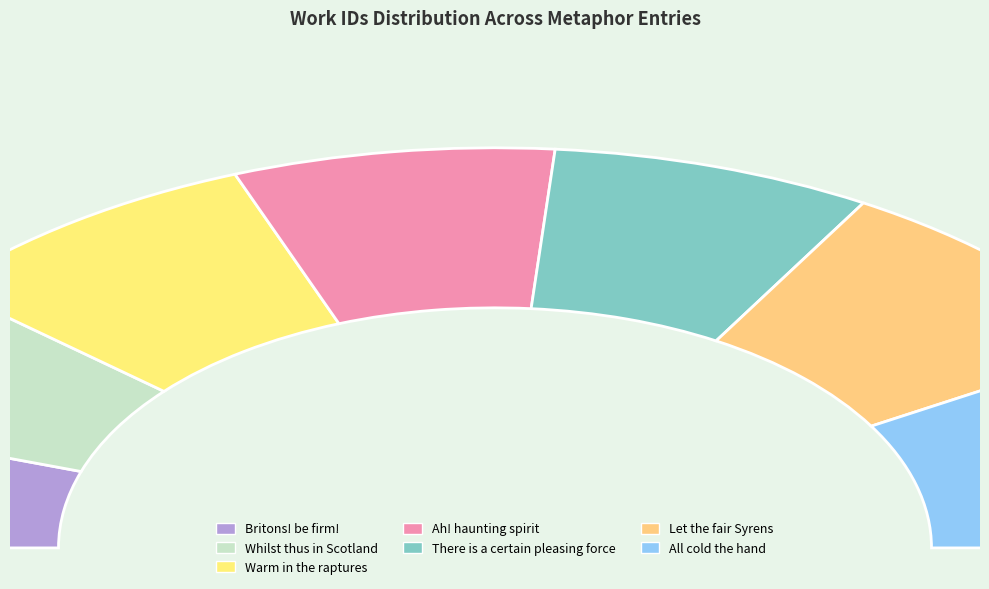

Count the number of slices in the pie.

7